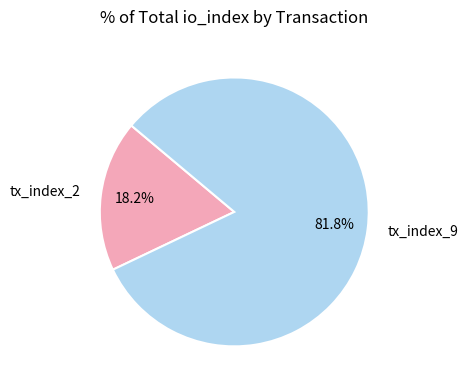

How many segments does this pie chart have?

2